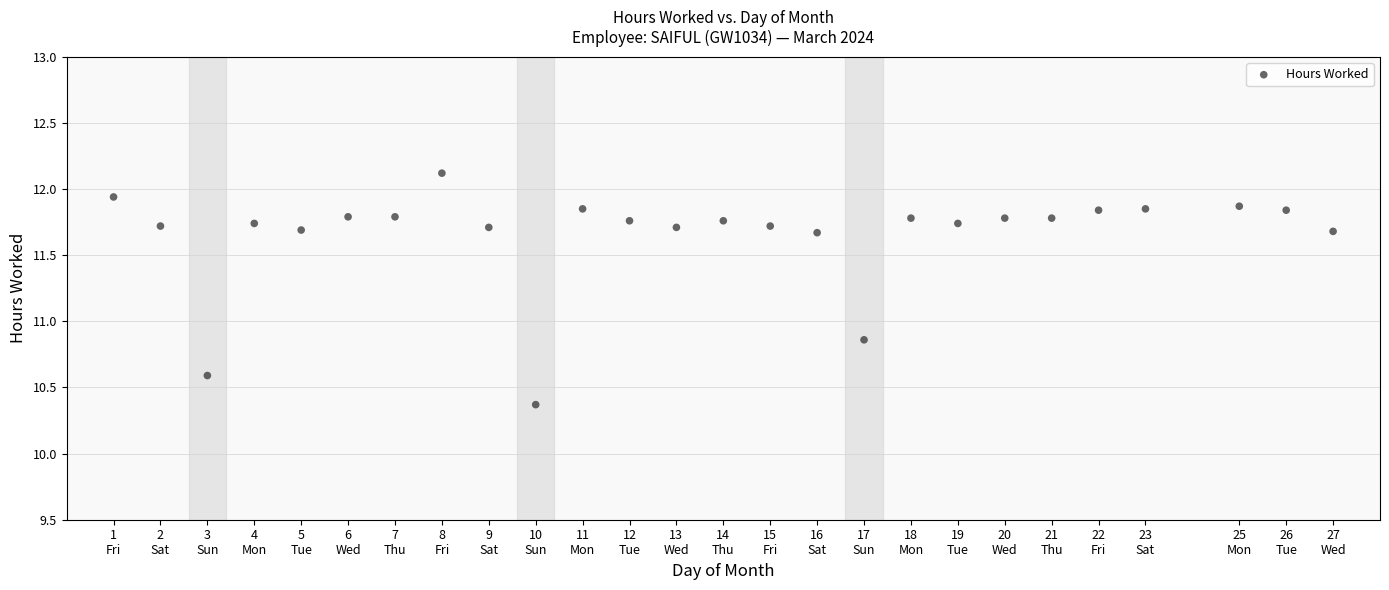

What is the range of X values (max minus min)?

26.0